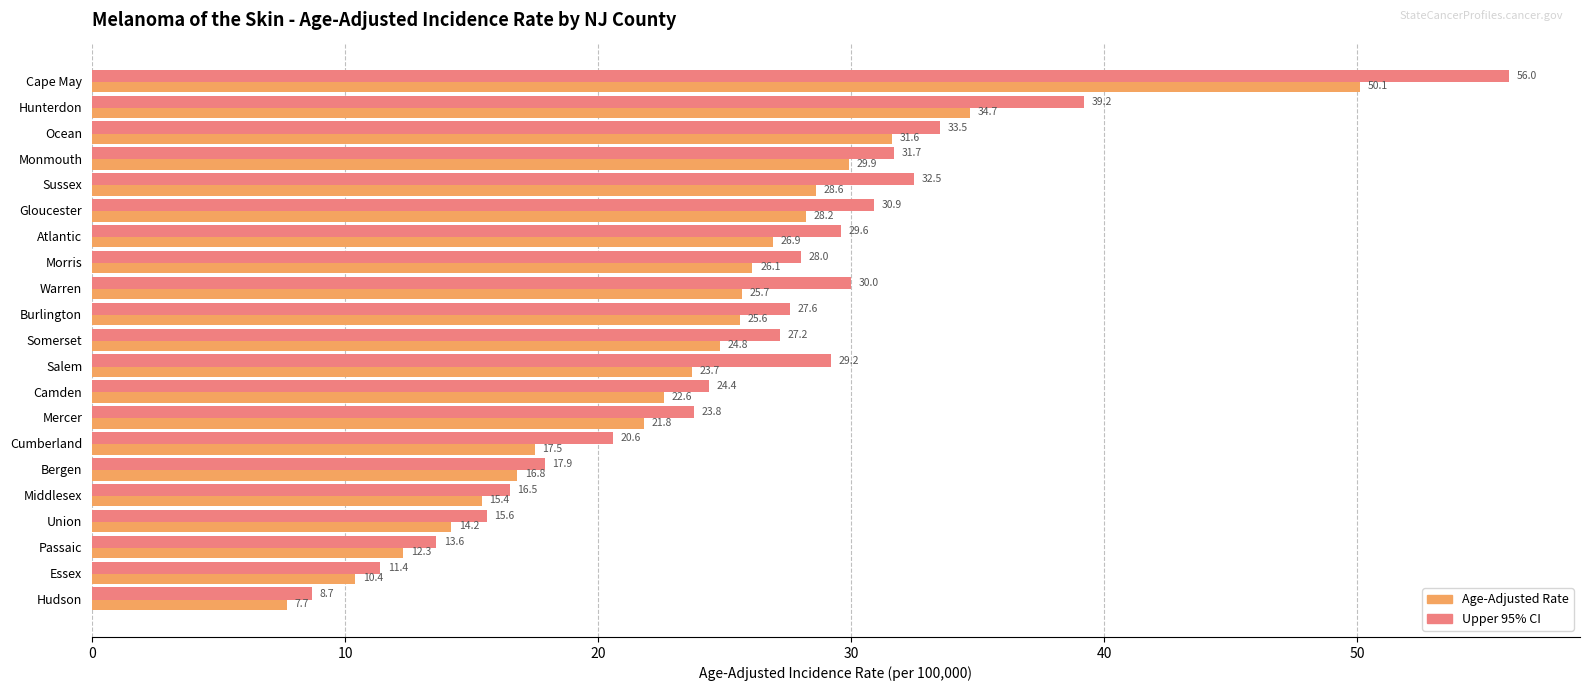

True or false: Upper 95% CI has a value of 27.2 at Cumberland.

False